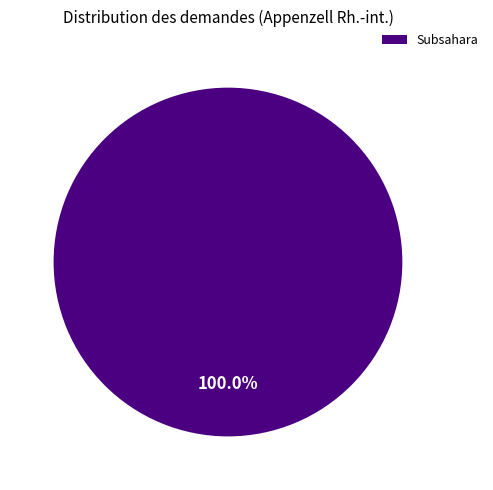

Rank the categories by value from lowest to highest.

Subsahara